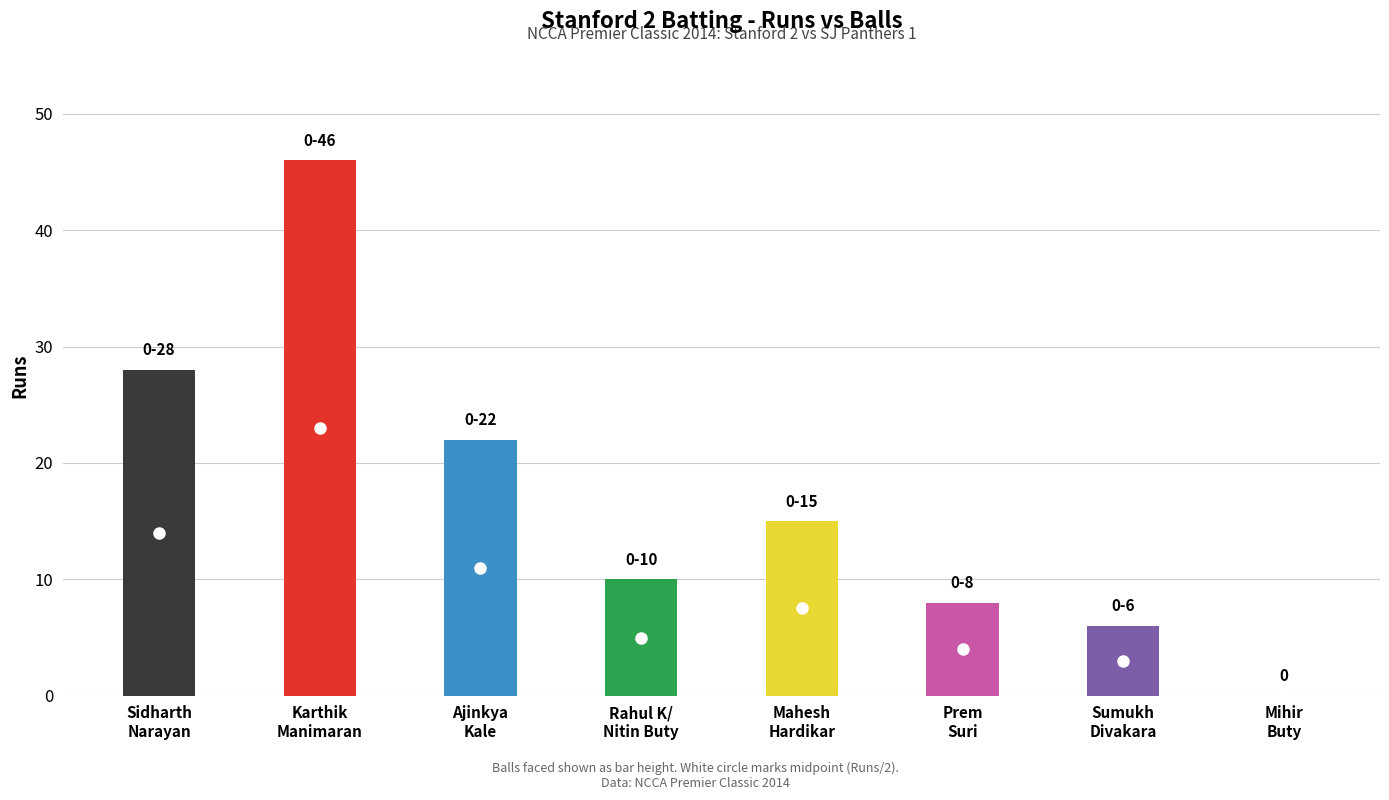

What is the sum of the Balls values at Mahesh Hardikar and Rahul K / Nitin Buty?

25